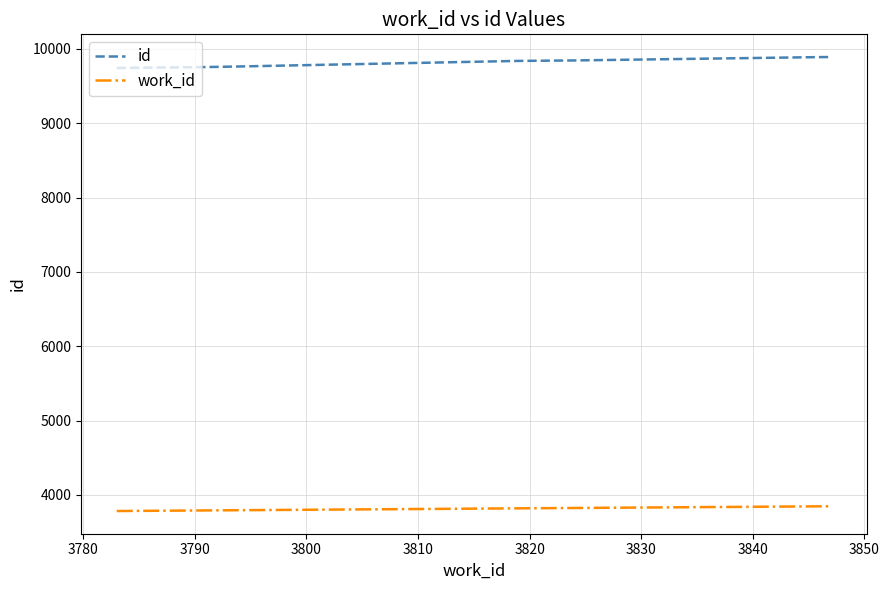

True or false: id and work_id intersect in this chart.

False